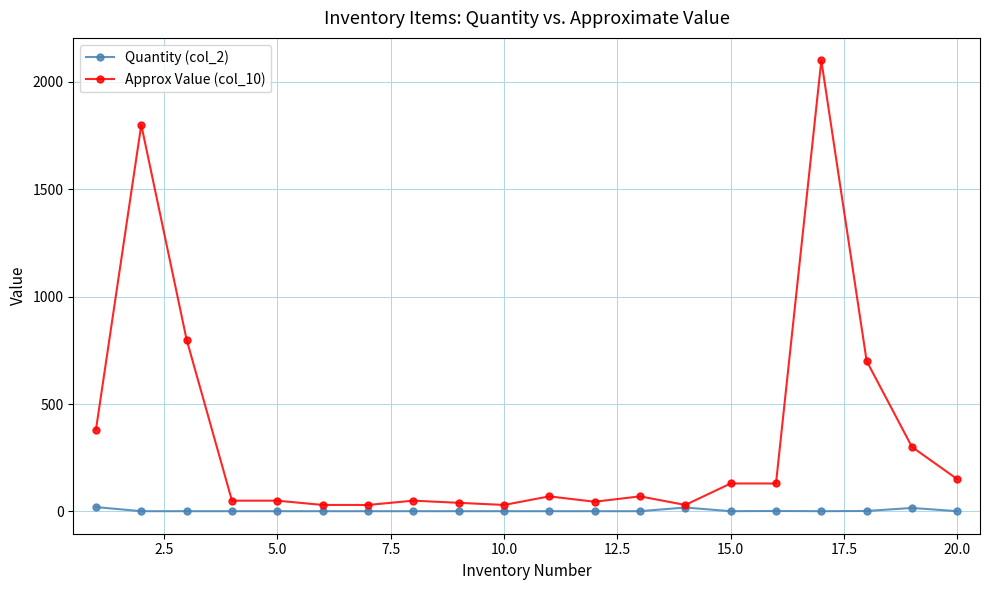

True or false: Approx Value (col_10) has more than 1 points higher than both neighbors.

True